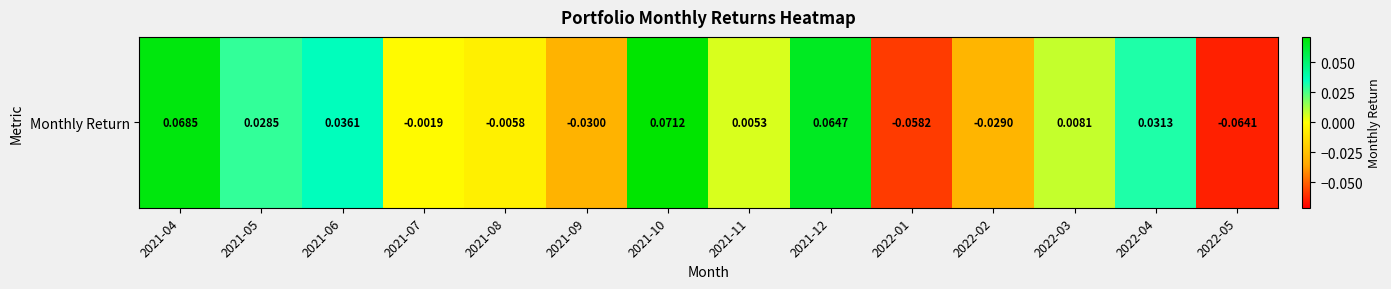

Where does the data first go above 0?

2021-04